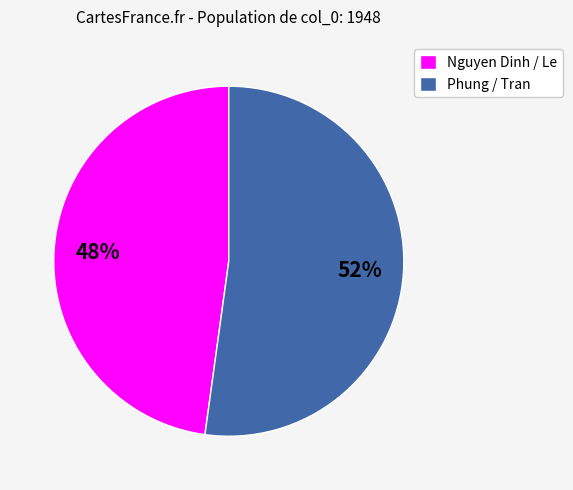

To the nearest percent, what is the difference between the largest and smallest slice percentages?

4%